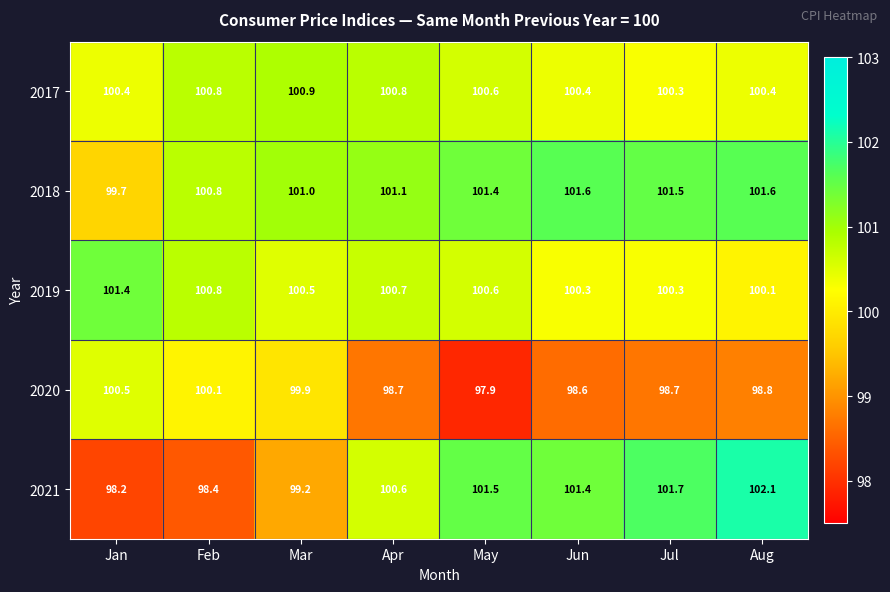

Which series has the widest spread of values?

2021